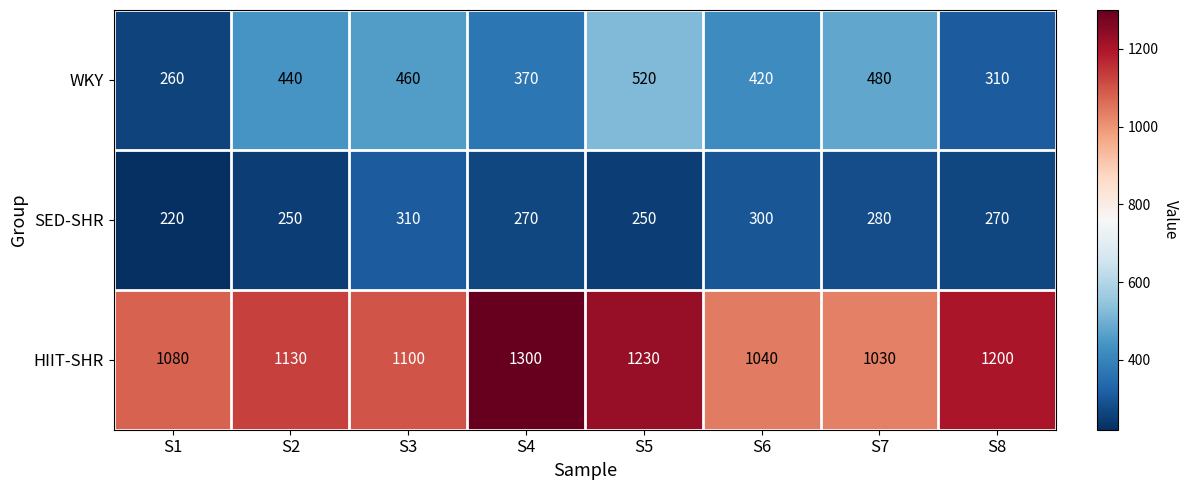

Count the number of categories in the chart.

8